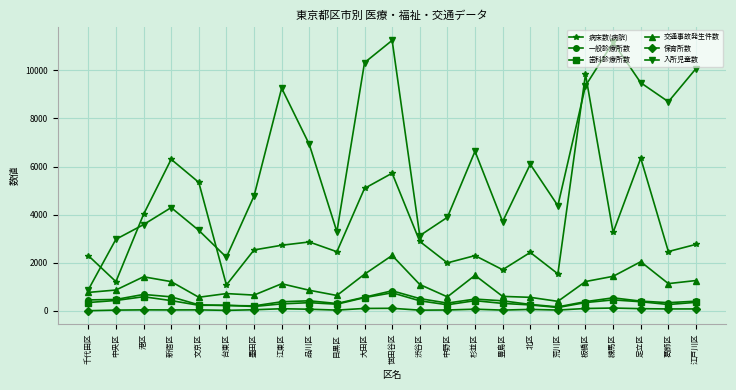

What is the label of the 15th point from the left?

杉並区